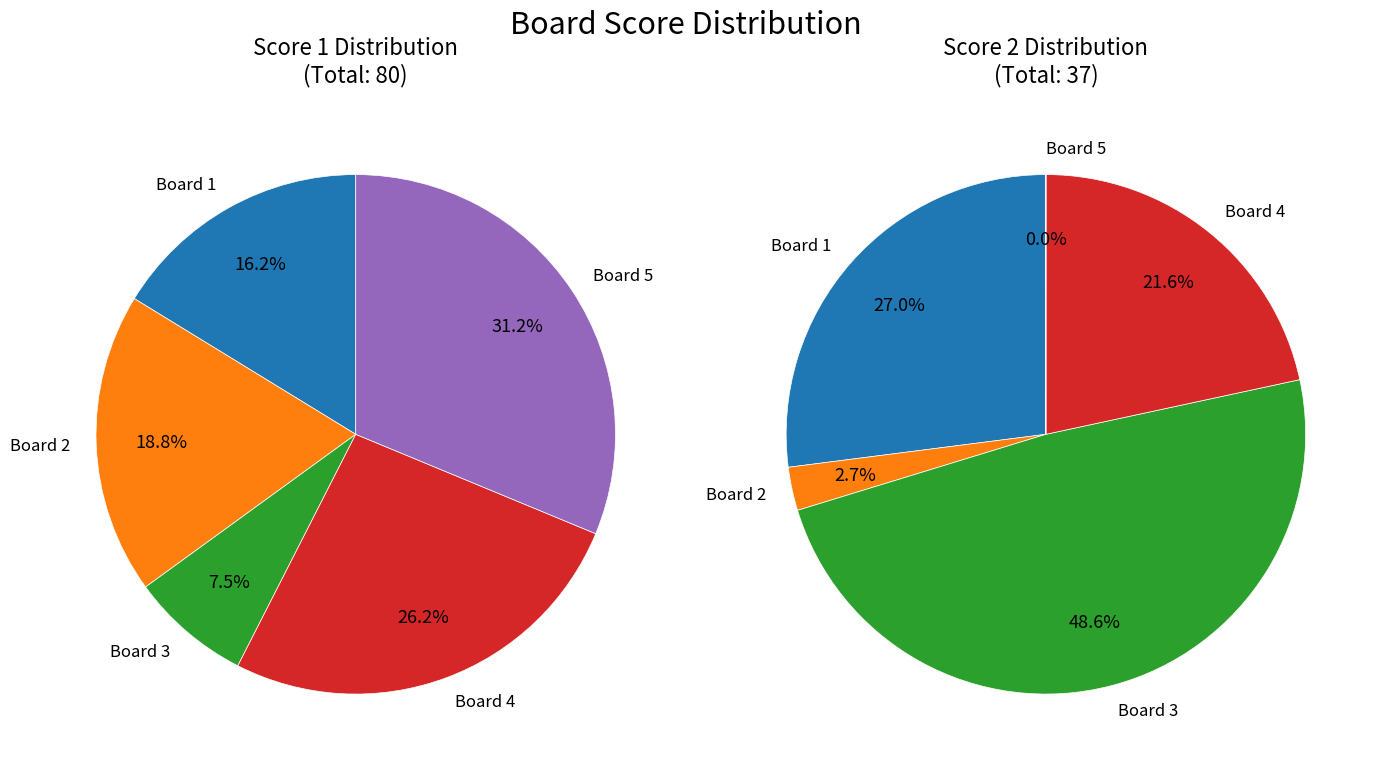

To the nearest percent, what is the combined percentage of 4 and 1?

42%